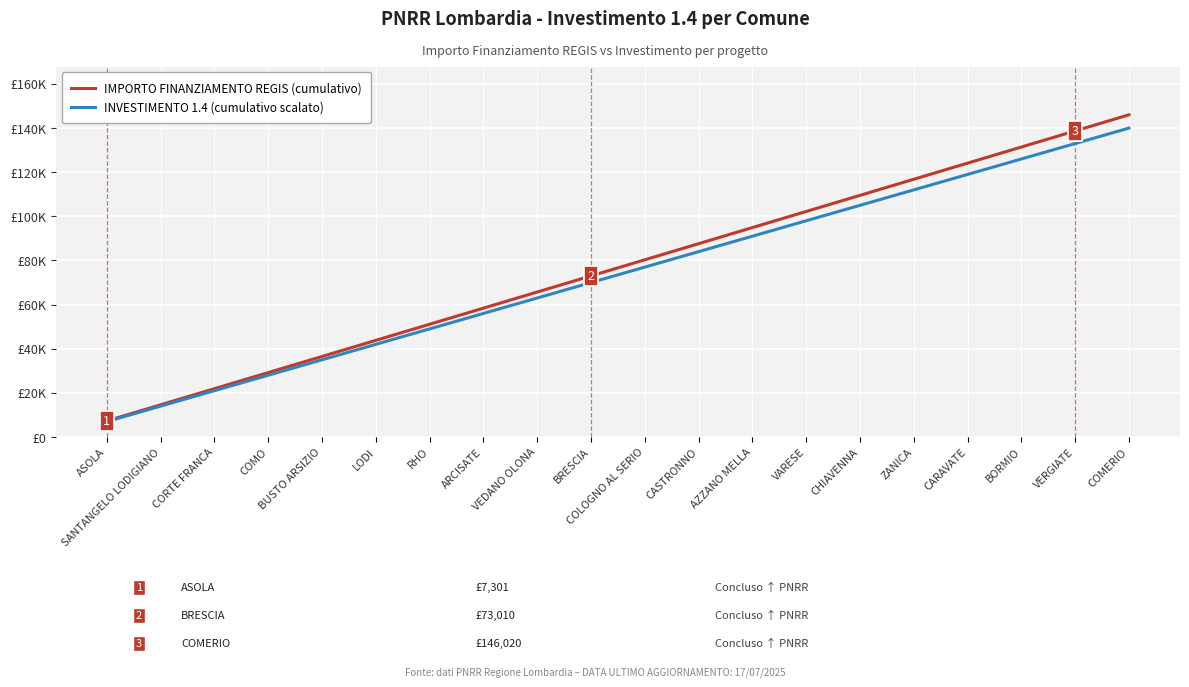

True or false: IMPORTO FINANZIAMENTO REGIS (cumulativo) and INVESTIMENTO 1.4 (cumulativo scalato) intersect in this chart.

False